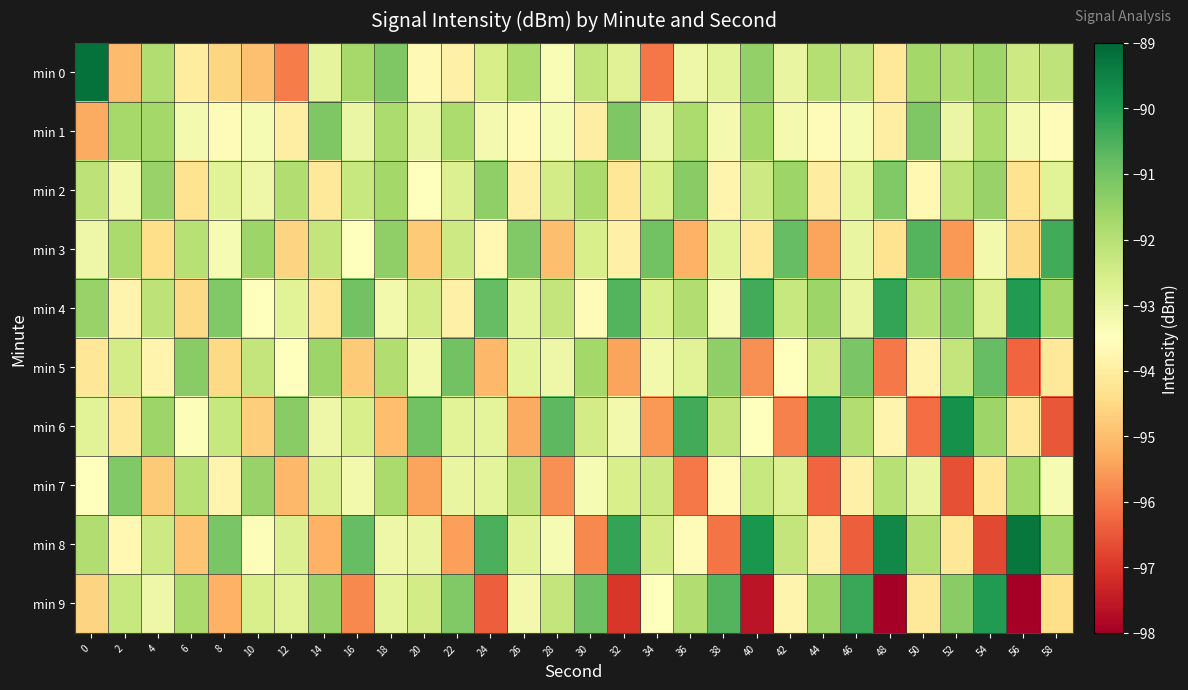

Reading left to right, what are all the values shown in this chart?

min 0: 0=-89.2	2=-95.0	4=-91.9	6=-94.1	8=-94.6	10=-94.9	12=-96.0	14=-92.9	16=-91.7	18=-91.2	20=-93.6	22=-93.9	24=-92.6	26=-91.8	28=-93.3	30=-92.2	32=-92.8	34=-96.0	36=-93.1	38=-92.8	40=-91.5	42=-93.0	44=-92.0	46=-92.3	48=-94.1	50=-91.7	52=-91.9	54=-91.6	56=-92.4	58=-92.2
min 1: 0=-95.3	2=-91.7	4=-91.7	6=-93.2	8=-93.6	10=-93.3	12=-94.0	14=-91.2	16=-93.0	18=-91.8	20=-93.0	22=-91.8	24=-93.2	26=-93.6	28=-93.3	30=-94.0	32=-91.2	34=-93.0	36=-91.8	38=-93.2	40=-91.7	42=-93.2	44=-93.6	46=-93.3	48=-94.0	50=-91.2	52=-93.0	54=-91.8	56=-93.2	58=-93.6
min 2: 0=-92.1	2=-93.2	4=-91.5	6=-94.3	8=-92.8	10=-93.1	12=-91.9	14=-94.1	16=-92.3	18=-91.7	20=-93.5	22=-92.7	24=-91.4	26=-93.9	28=-92.5	30=-91.8	32=-94.2	34=-92.6	36=-91.3	38=-93.8	40=-92.4	42=-91.6	44=-94.0	46=-92.9	48=-91.2	50=-93.7	52=-92.1	54=-91.5	56=-94.3	58=-92.8
min 3: 0=-93.1	2=-91.8	4=-94.4	6=-92.0	8=-93.3	10=-91.6	12=-94.6	14=-92.2	16=-93.5	18=-91.4	20=-94.8	22=-92.4	24=-93.7	26=-91.2	28=-95.0	30=-92.6	32=-93.9	34=-91.0	36=-95.2	38=-92.8	40=-94.1	42=-90.8	44=-95.4	46=-93.0	48=-94.3	50=-90.6	52=-95.6	54=-93.2	56=-94.5	58=-90.4
min 4: 0=-91.5	2=-93.8	4=-92.1	6=-94.5	8=-91.2	10=-93.5	12=-92.8	14=-94.2	16=-91.0	18=-93.2	20=-92.5	22=-93.9	24=-90.8	26=-92.9	28=-92.2	30=-93.6	32=-90.6	34=-92.6	36=-91.9	38=-93.3	40=-90.4	42=-92.3	44=-91.6	46=-93.0	48=-90.2	50=-92.0	52=-91.3	54=-92.7	56=-90.0	58=-91.7
min 5: 0=-94.2	2=-92.5	4=-93.8	6=-91.3	8=-94.5	10=-92.2	12=-93.5	14=-91.6	16=-94.8	18=-91.9	20=-93.2	22=-91.0	24=-95.1	26=-92.9	28=-93.1	30=-91.7	32=-95.4	34=-93.2	36=-92.8	38=-91.4	40=-95.7	42=-93.5	44=-92.5	46=-91.1	48=-96.0	50=-93.8	52=-92.2	54=-90.8	56=-96.3	58=-94.1
min 6: 0=-92.8	2=-94.1	4=-91.6	6=-93.4	8=-92.3	10=-94.7	12=-91.3	14=-93.1	16=-92.6	18=-95.0	20=-91.0	22=-92.8	24=-92.9	26=-95.3	28=-90.7	30=-92.5	32=-93.2	34=-95.6	36=-90.4	38=-92.2	40=-93.5	42=-95.9	44=-90.1	46=-91.9	48=-93.8	50=-96.2	52=-89.8	54=-91.6	56=-94.1	58=-96.5
min 7: 0=-93.5	2=-91.2	4=-94.8	6=-92.0	8=-93.8	10=-91.5	12=-95.1	14=-92.7	16=-93.2	18=-91.8	20=-95.4	22=-93.0	24=-92.9	26=-92.1	28=-95.7	30=-93.3	32=-92.6	34=-92.4	36=-96.0	38=-93.6	40=-92.3	42=-92.7	44=-96.3	46=-93.9	48=-92.0	50=-93.0	52=-96.6	54=-94.2	56=-91.7	58=-93.3
min 8: 0=-91.9	2=-93.7	4=-92.4	6=-94.9	8=-91.1	10=-93.4	12=-92.7	14=-95.2	16=-90.8	18=-93.1	20=-93.0	22=-95.5	24=-90.5	26=-92.8	28=-93.3	30=-95.8	32=-90.2	34=-92.5	36=-93.6	38=-96.1	40=-89.9	42=-92.2	44=-93.9	46=-96.4	48=-89.6	50=-91.9	52=-94.2	54=-96.7	56=-89.3	58=-91.6
min 9: 0=-94.6	2=-92.3	4=-93.1	6=-91.8	8=-95.2	10=-92.6	12=-92.8	14=-91.5	16=-95.8	18=-92.9	20=-92.5	22=-91.2	24=-96.4	26=-93.2	28=-92.2	30=-90.9	32=-97.0	34=-93.5	36=-91.9	38=-90.6	40=-97.6	42=-93.8	44=-91.6	46=-90.3	48=-98.2	50=-94.1	52=-91.3	54=-90.0	56=-98.8	58=-94.4